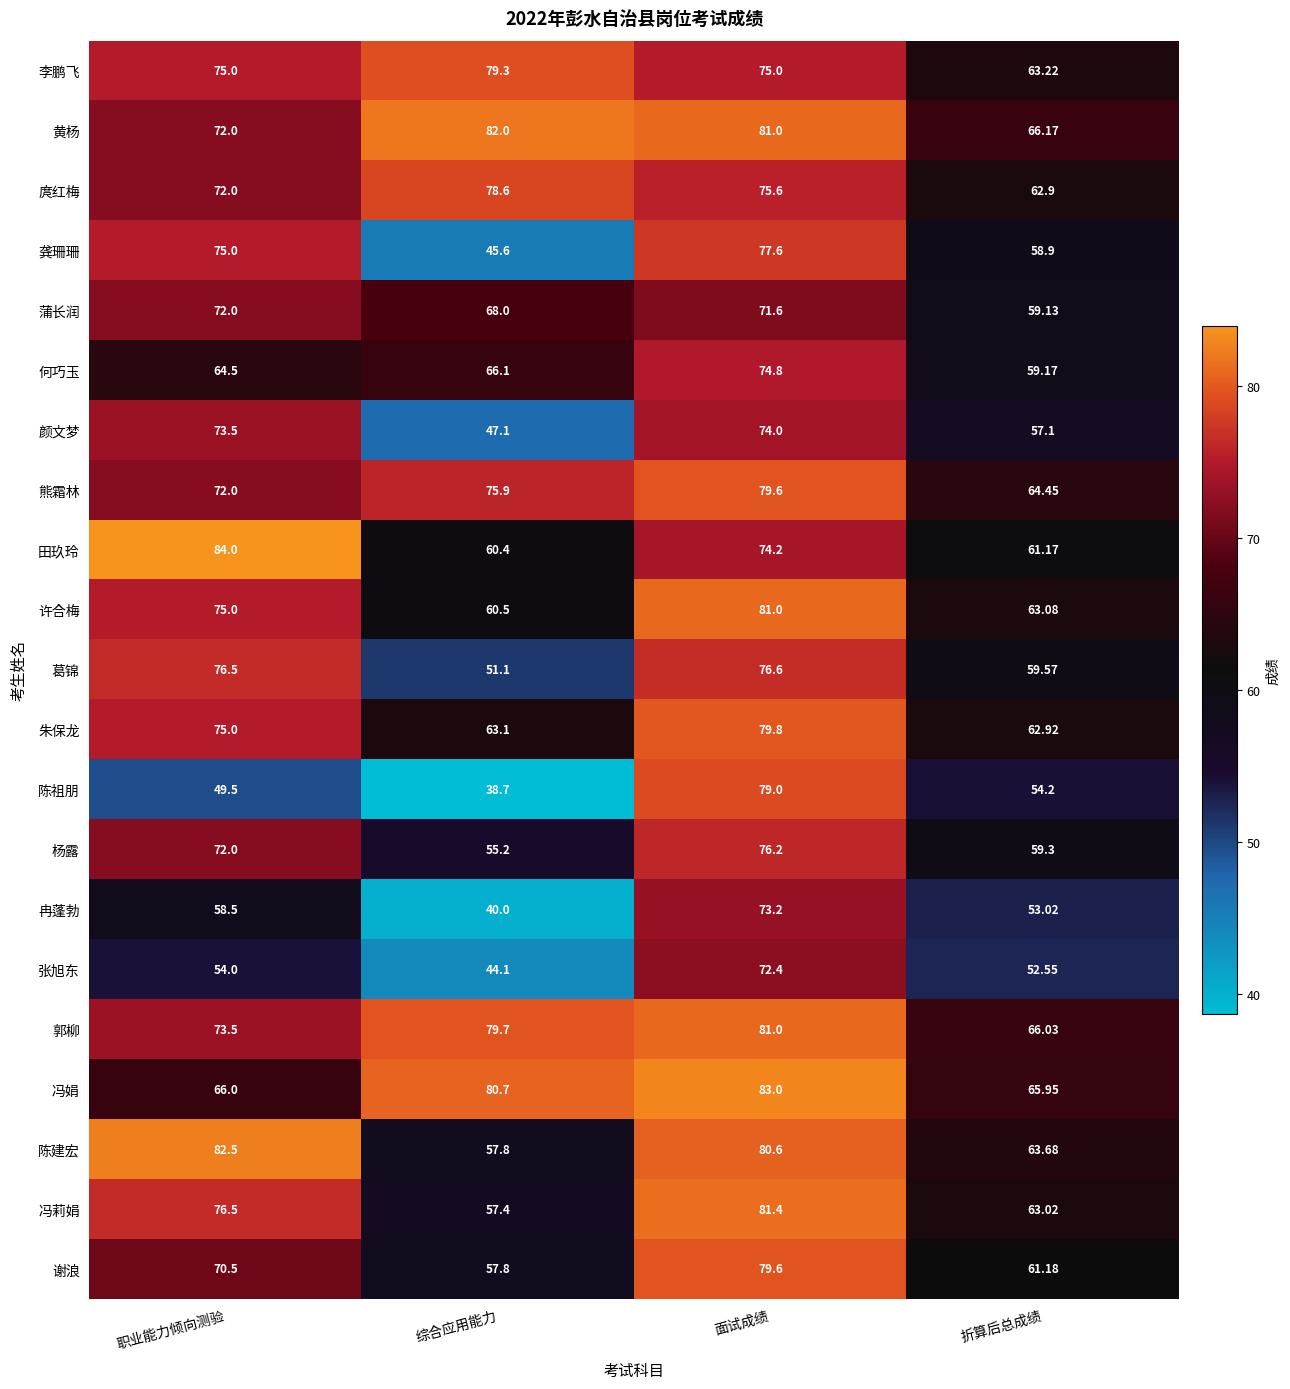

Which series has the largest total across all categories?

黄杨